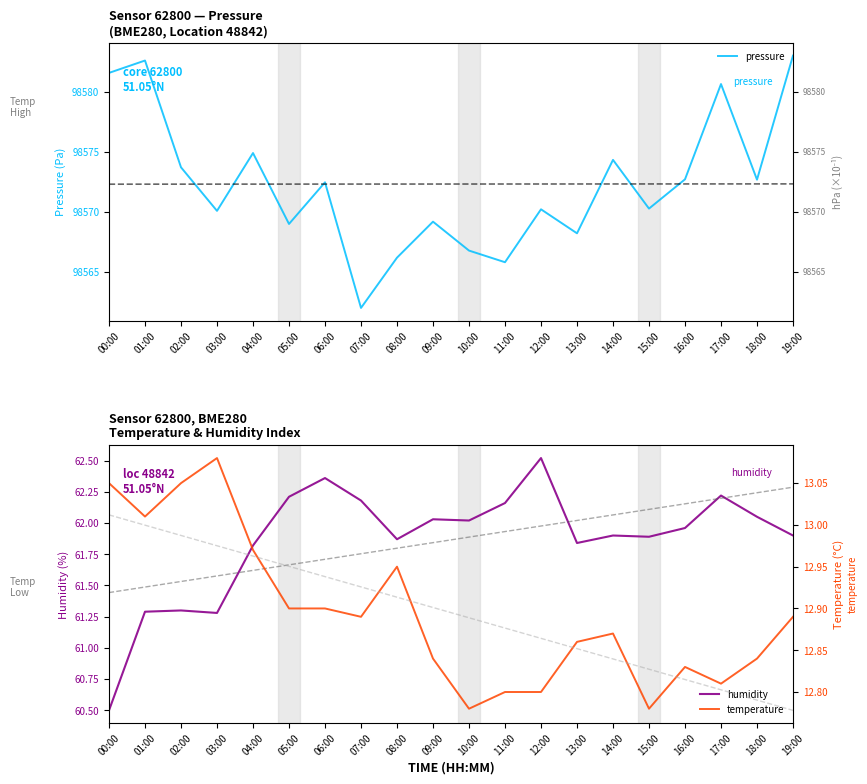

Does the chart display data point markers on the line(s)?

No